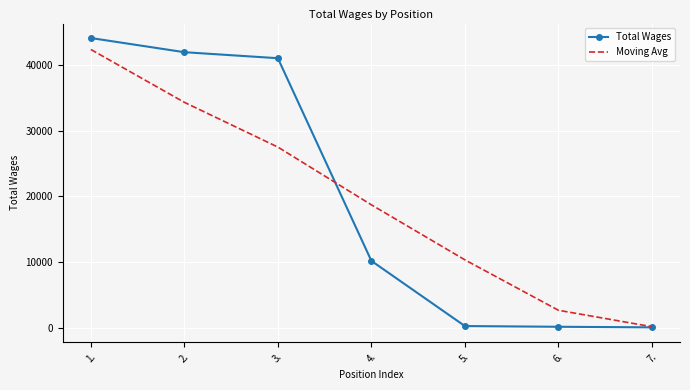

Is the value of Moving Avg at 7. greater than the value of Total Wages at 3.?

No